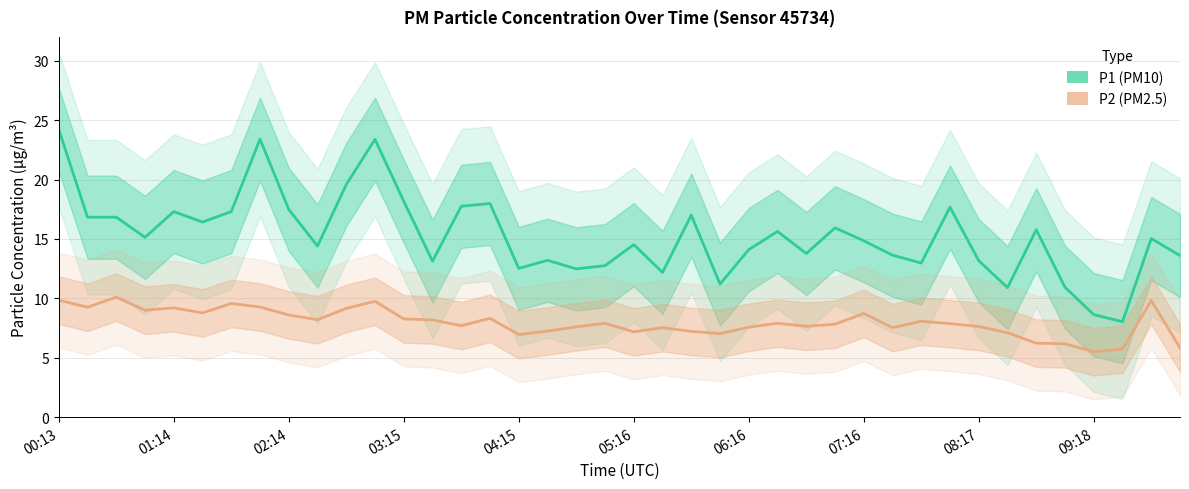

Is it true that P2 equals 7.7 at 14?

True